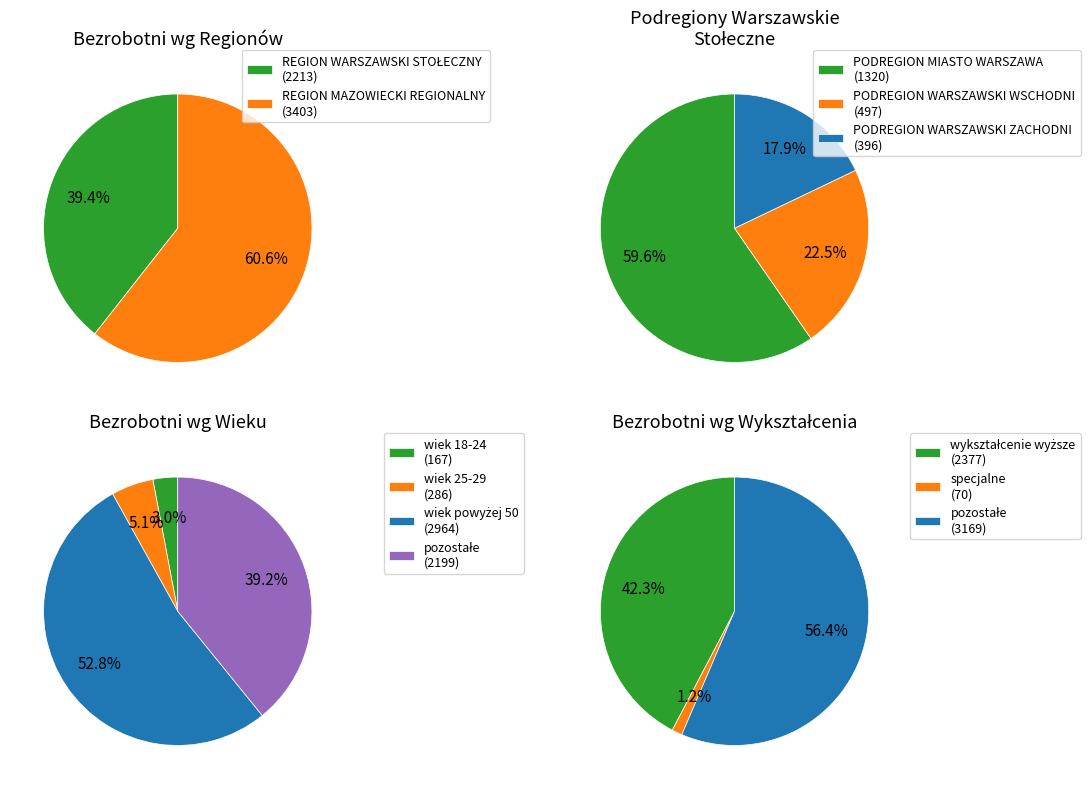

How much of the chart is everything except REGION MAZOWIECKI REGIONALNY?

39.4%